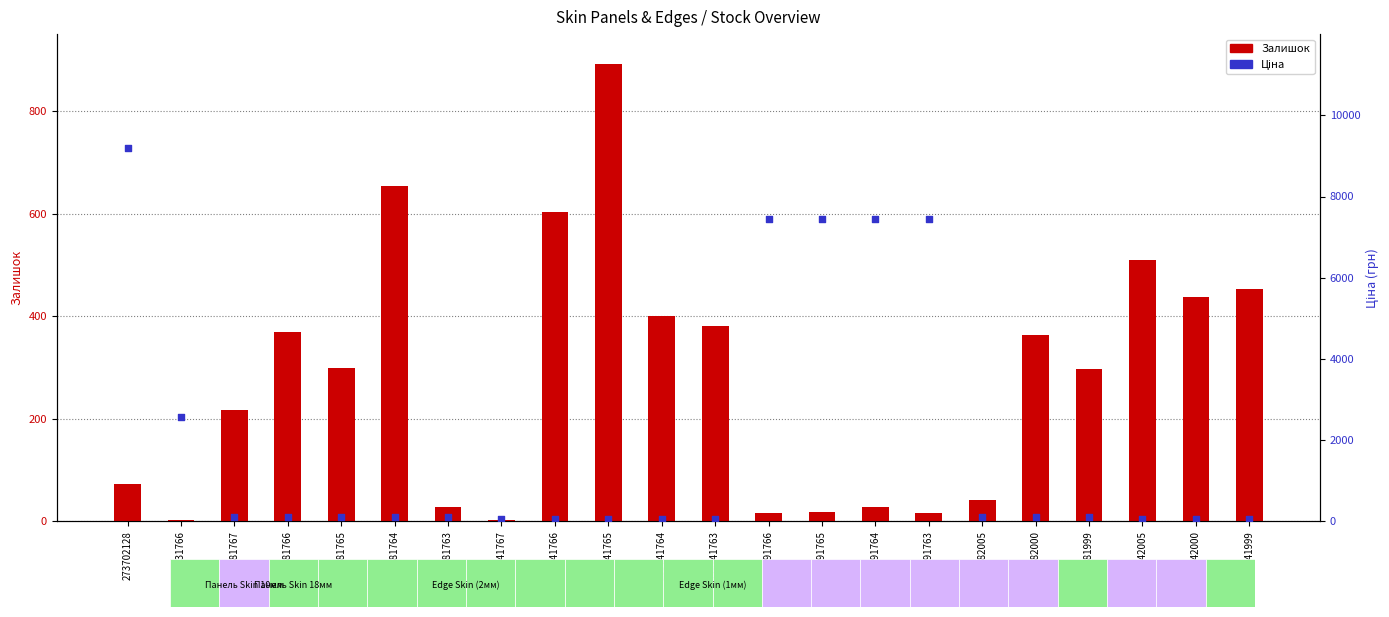

Is the value of Залишок at 239742005 greater than the value of Ціна at 239781766?

Yes